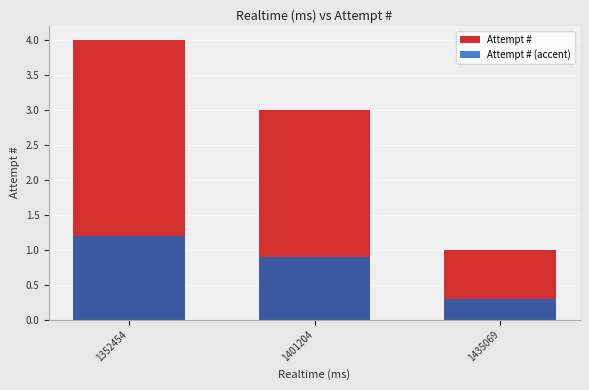

What is the value of the Attempt # bar at the 2nd from the left?

3.0